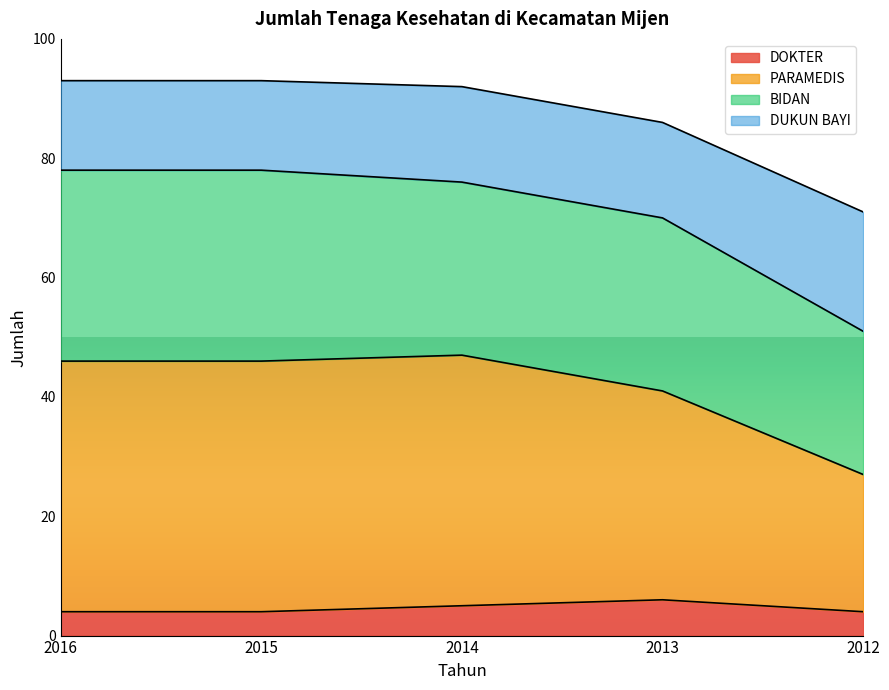

True or false: DOKTER and PARAMEDIS cross at least once.

False